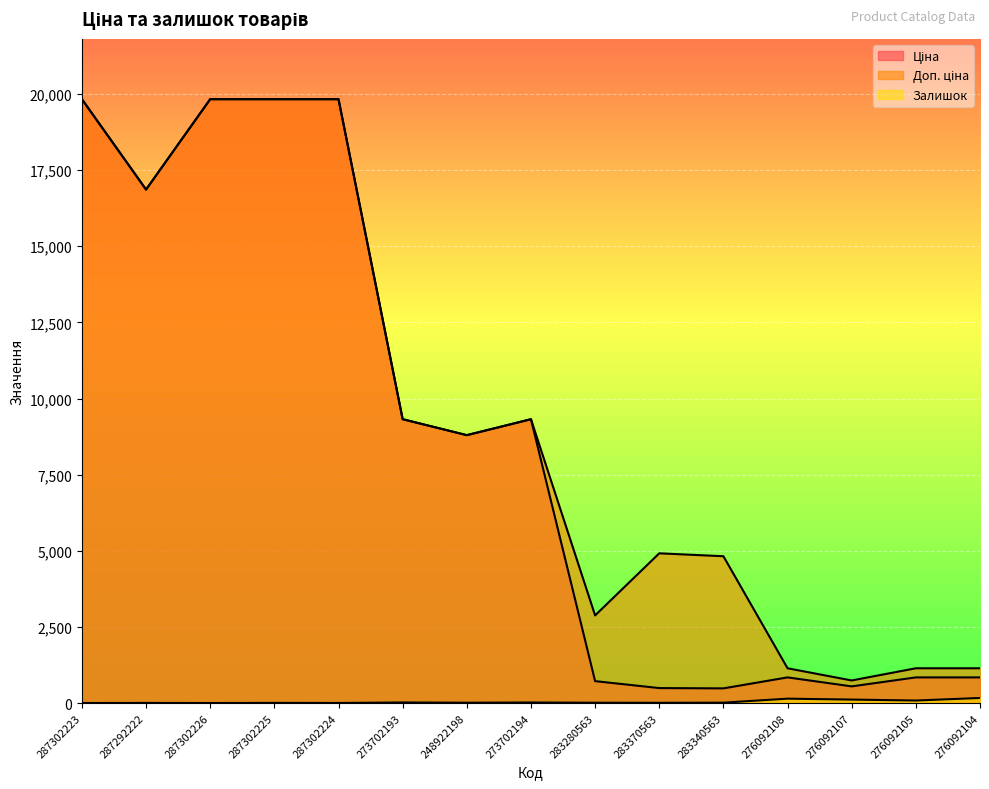

How many lines are shown in the chart?

3